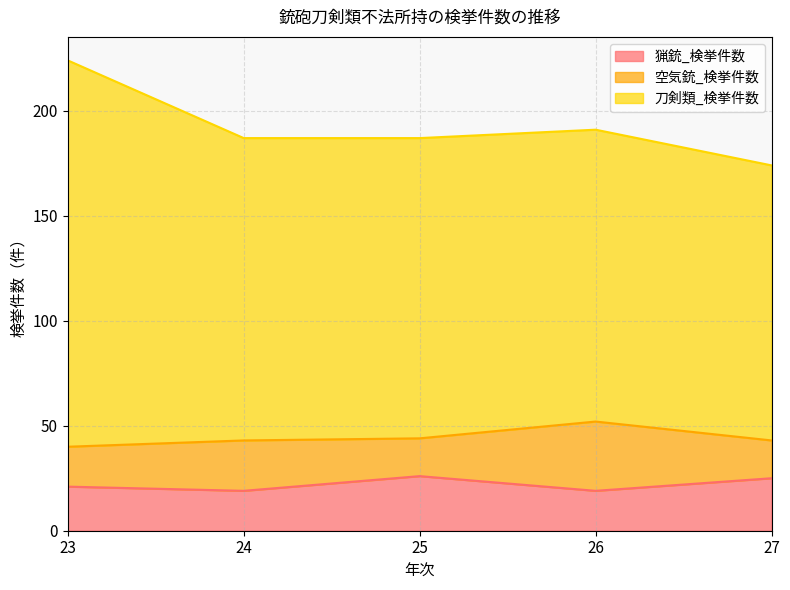

True or false: 空気銃_検挙件数 has a value of 33 at 26.

True